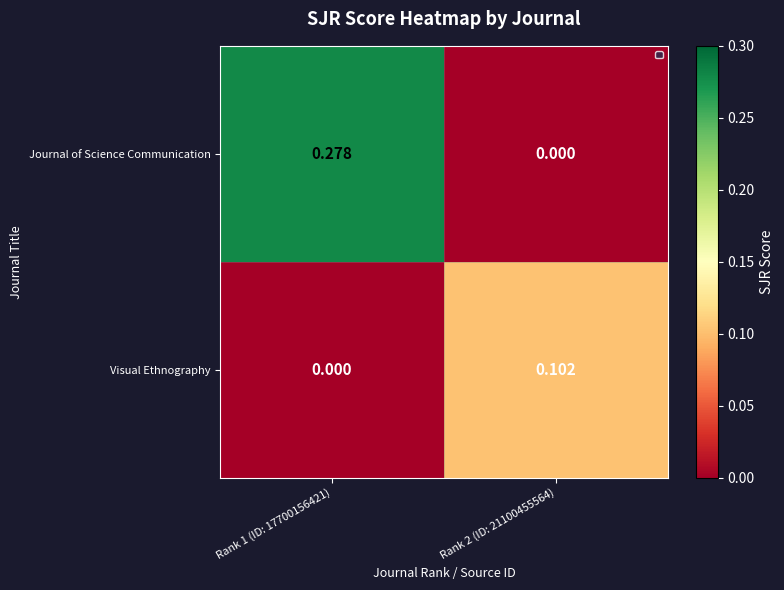

Which series has the widest spread of values?

Journal of Science Communication